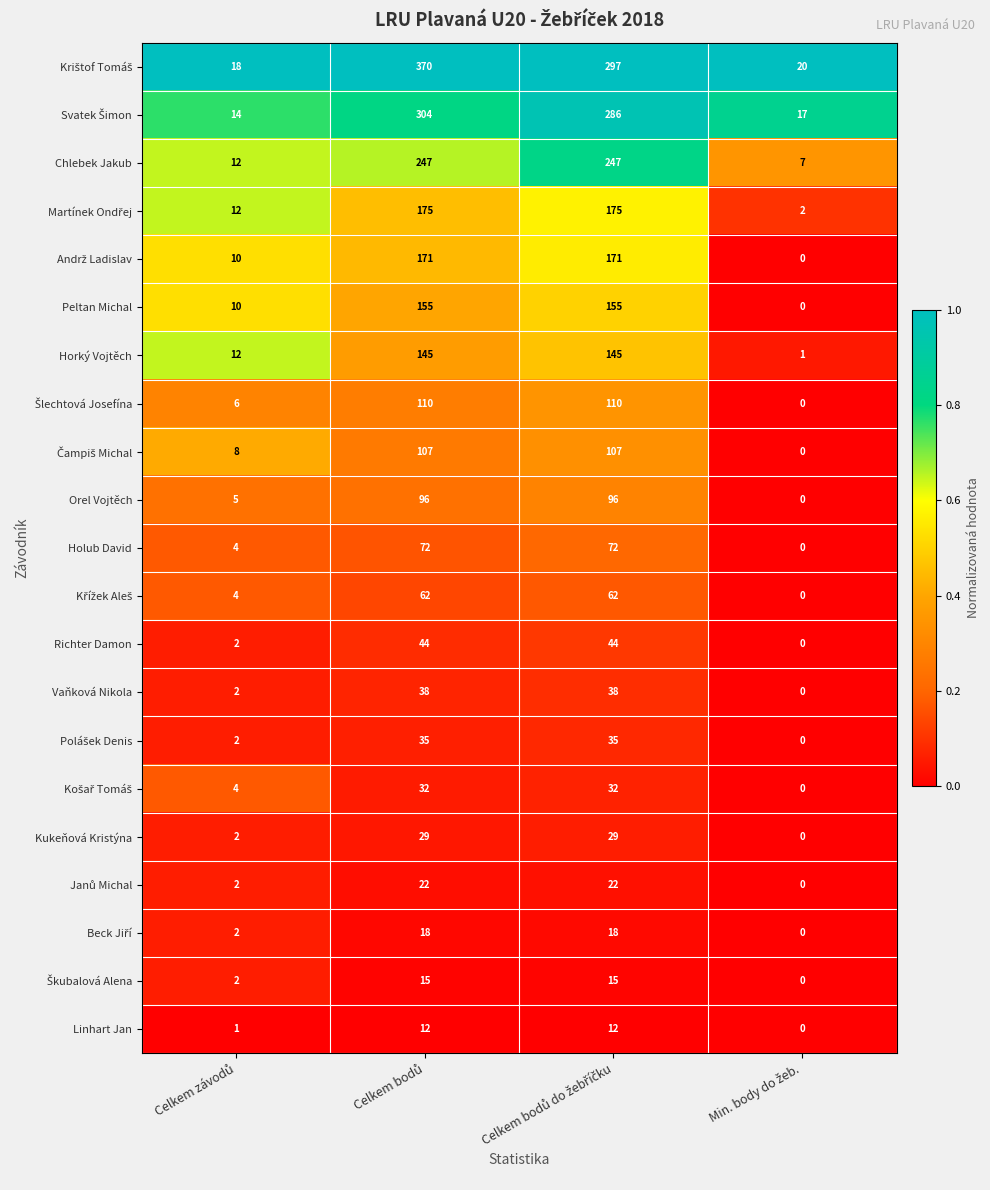

What is the greatest value displayed?

370